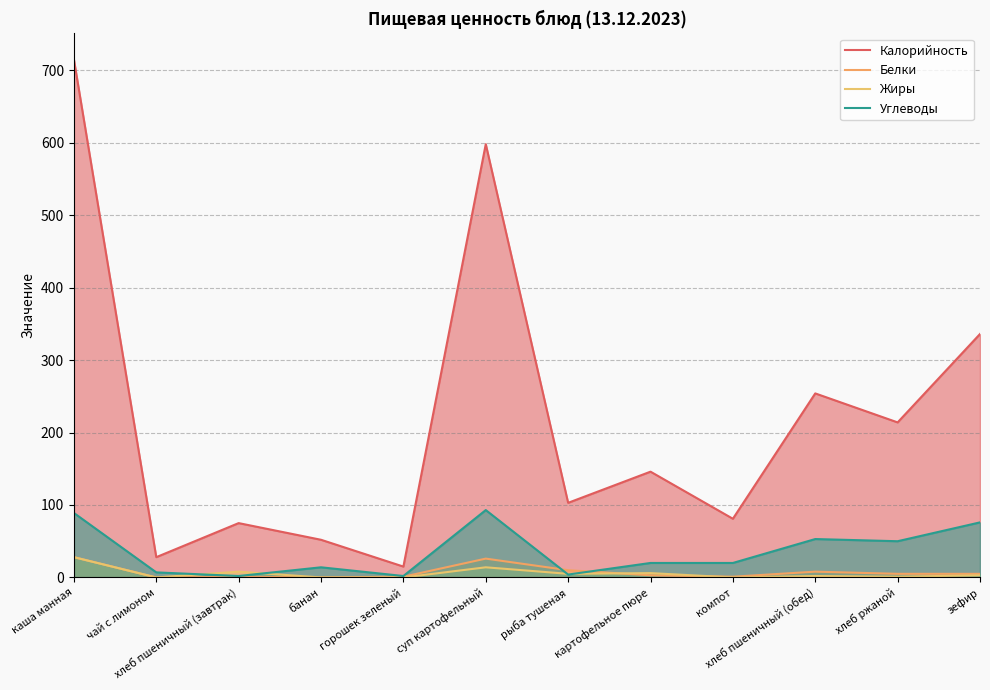

How many times do Белки and Углеводы cross each other?

2